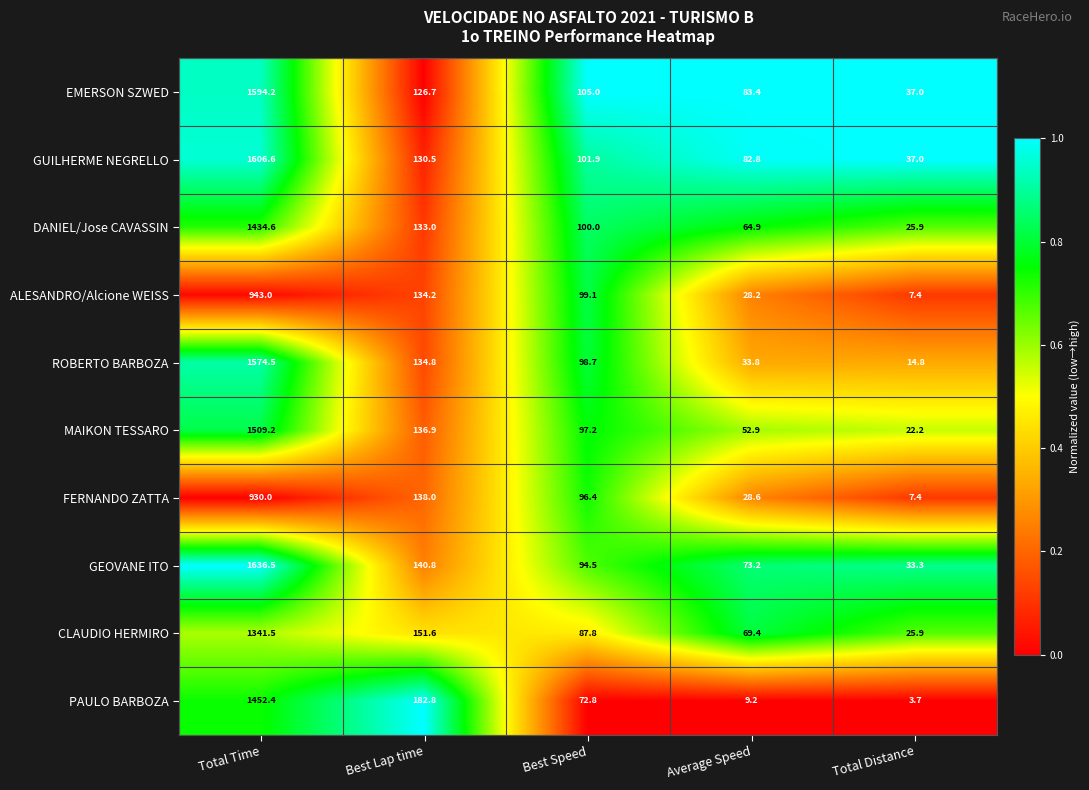

List the series in order of their peak value, lowest first.

FERNANDO ZATTA, ALESANDRO/Alcione WEISS, CLAUDIO HERMIRO, DANIEL/Jose CAVASSIN, PAULO BARBOZA, MAIKON TESSARO, ROBERTO BARBOZA, EMERSON SZWED, GUILHERME NEGRELLO, GEOVANE ITO